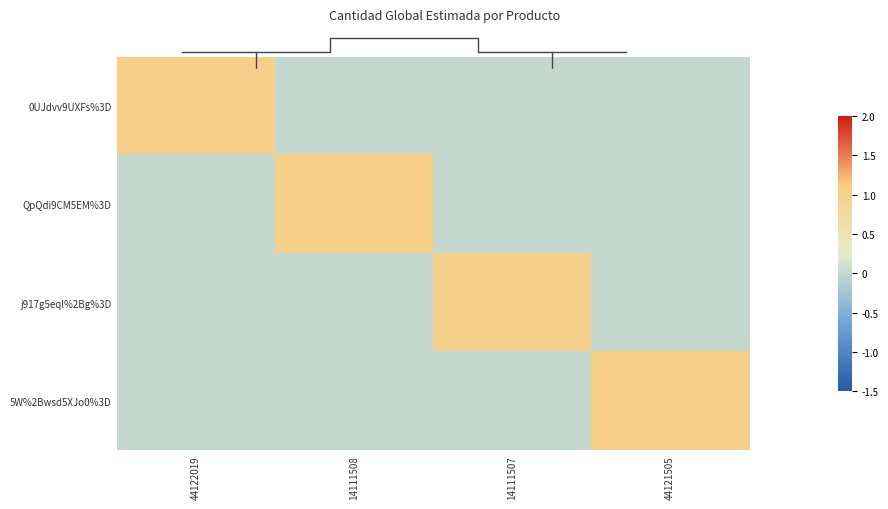

What is the difference between the 5W%2Bwsd5XJo0%3D values at 44121505 and 14111507?

1